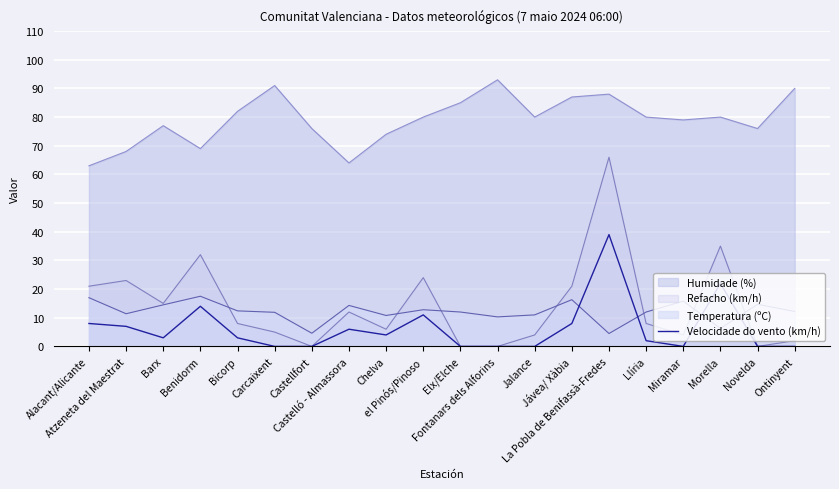

Which series has the largest total across all categories?

Humidade (%)